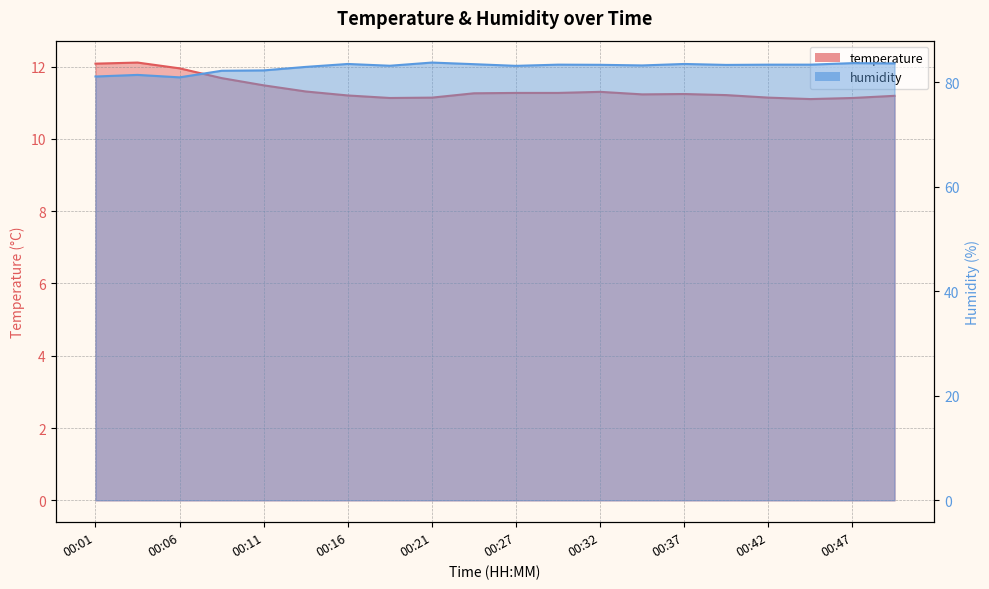

Which series has the largest total across all categories?

humidity